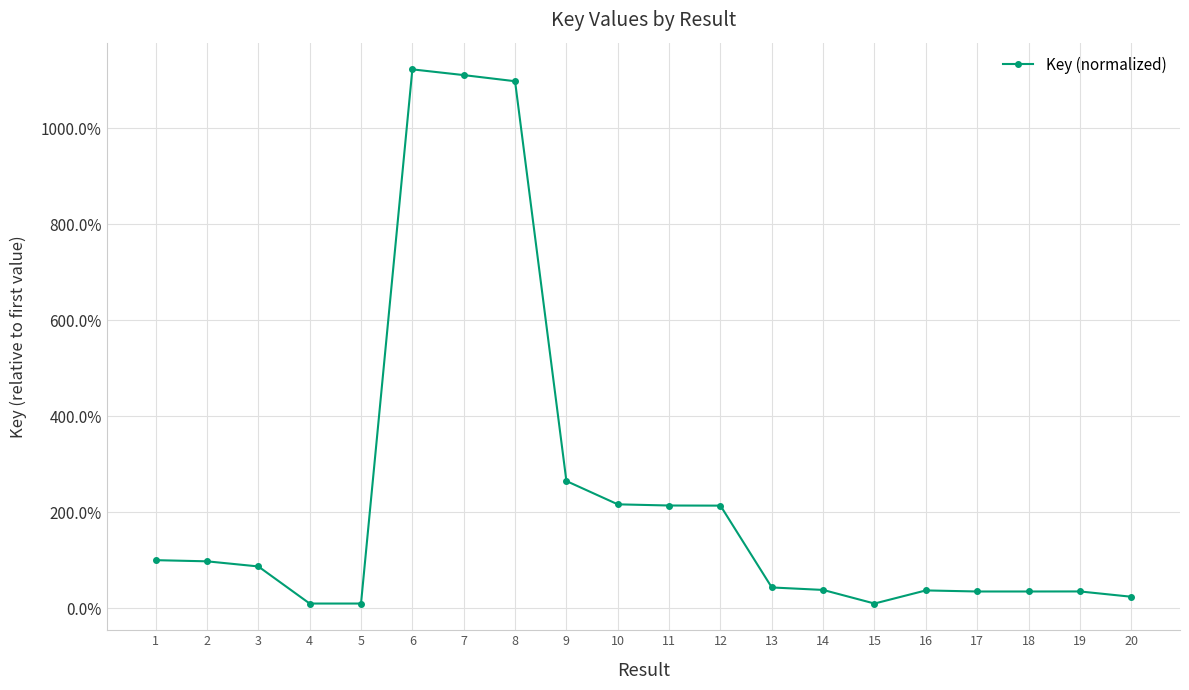

What is the ratio of the value at 10 to the value at 3?

2.5